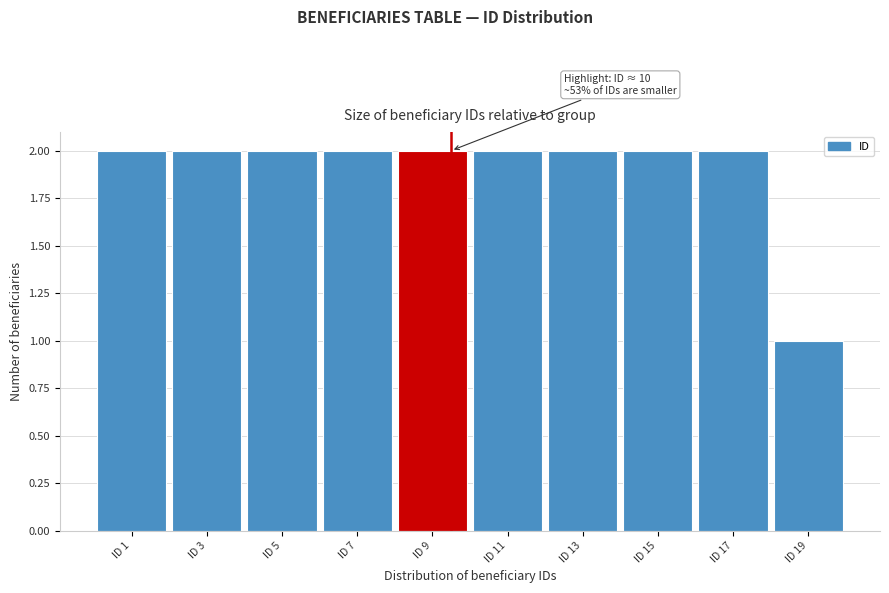

Reading left to right, list all the values displayed in this chart.

2	2	2	2	2	2	2	2	2	1